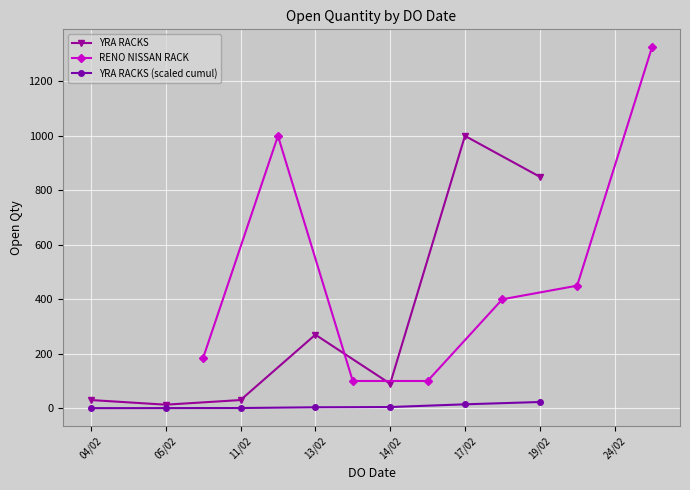

Count the number of data series in this chart.

3